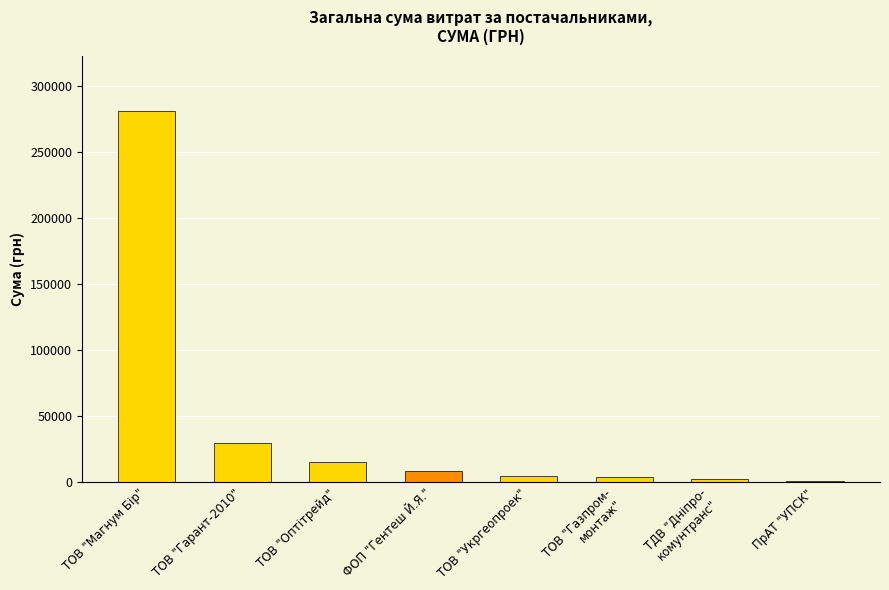

What is the sum of all values?

345916.3